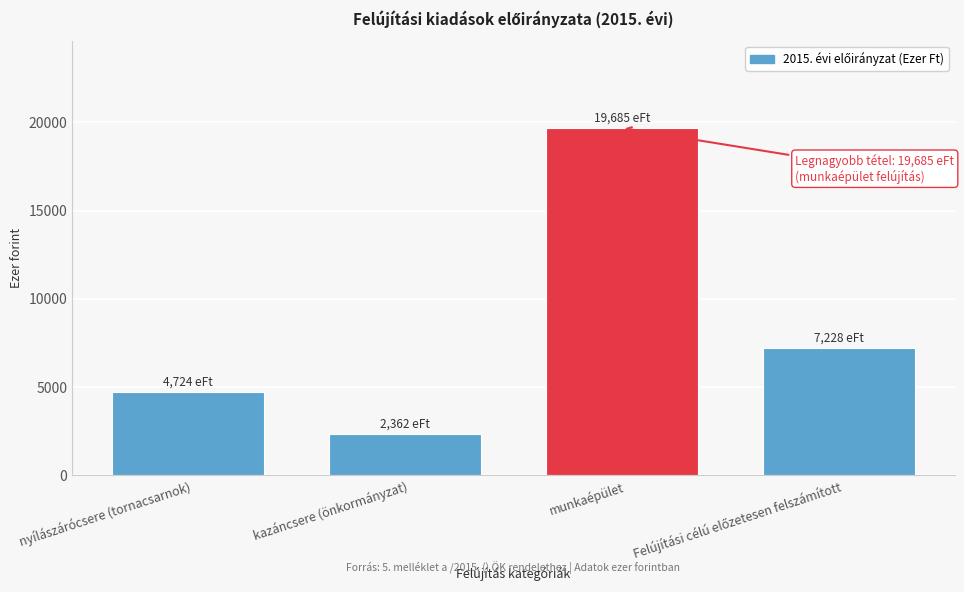

Reading right to left, extract all data points from this chart.

7228	19685	2362	4724